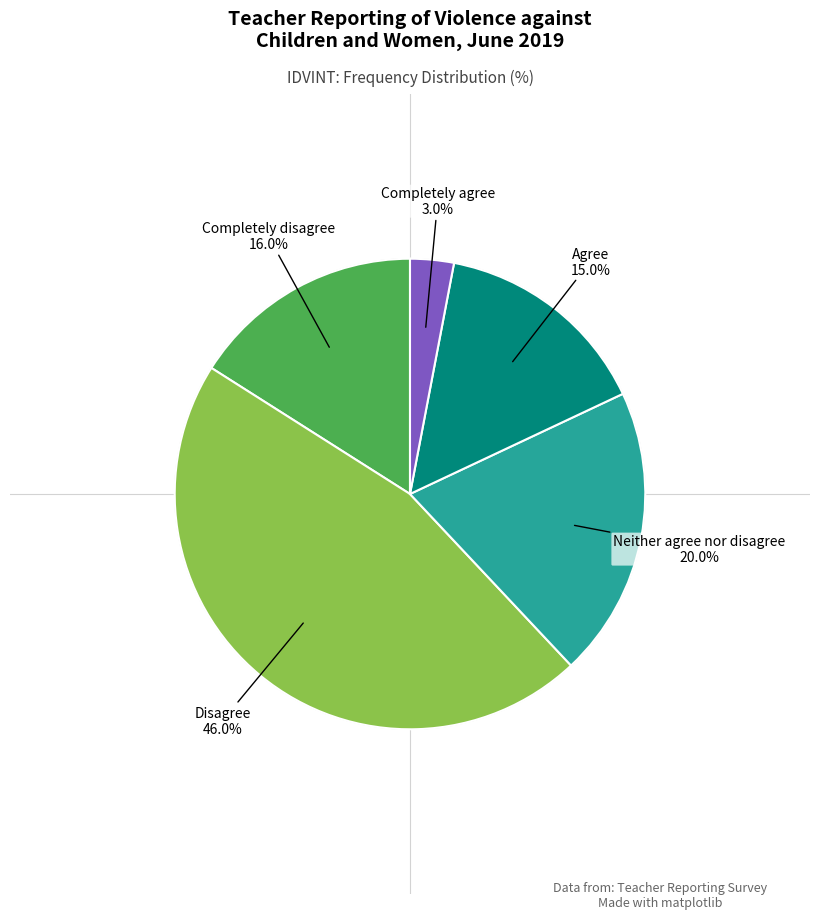

Does any single category account for the majority?

No